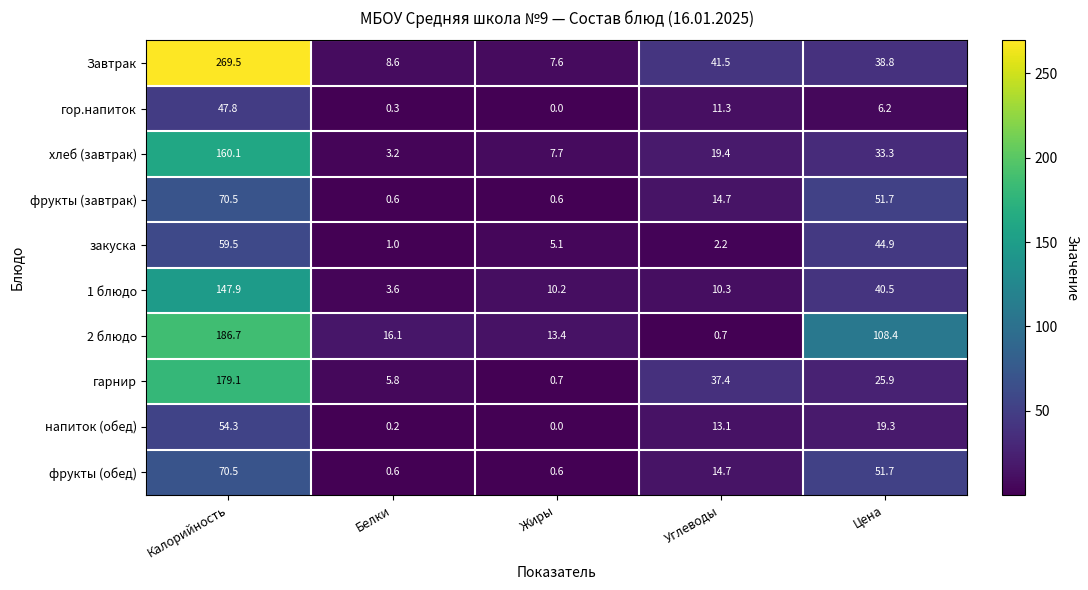

Rank the categories by гор.напиток value from lowest to highest.

Жиры, Белки, Цена, Углеводы, Калорийность